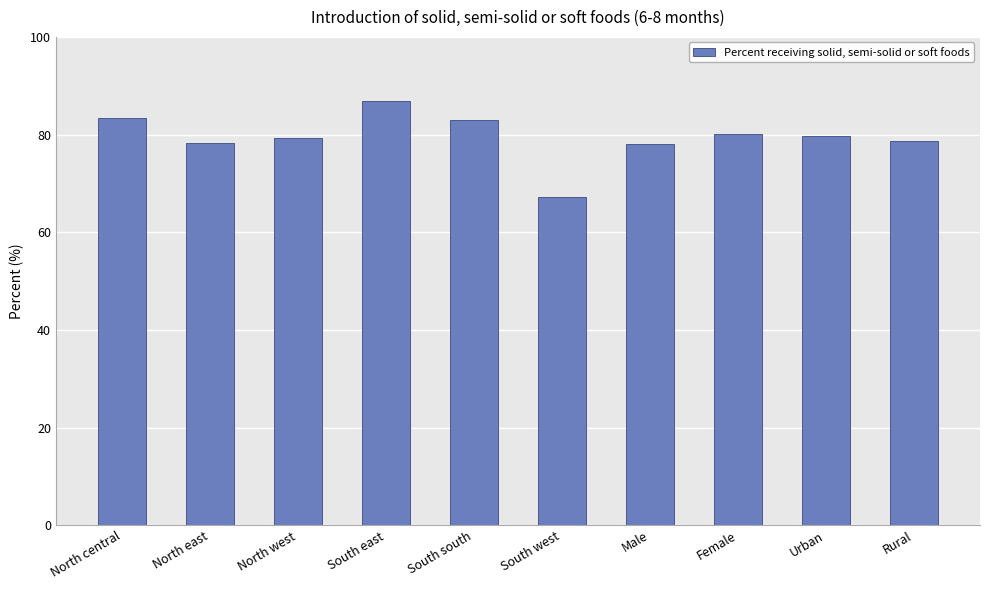

What is the value of the 4th bar from the left?

86.9